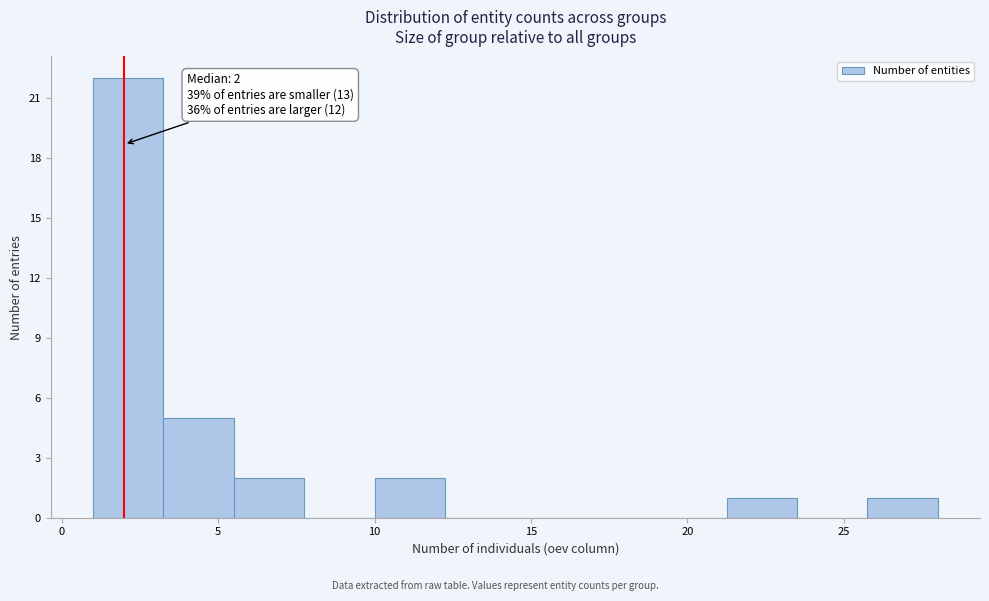

Over which range of the x-axis is the bar tallest?

1.00 to 3.25